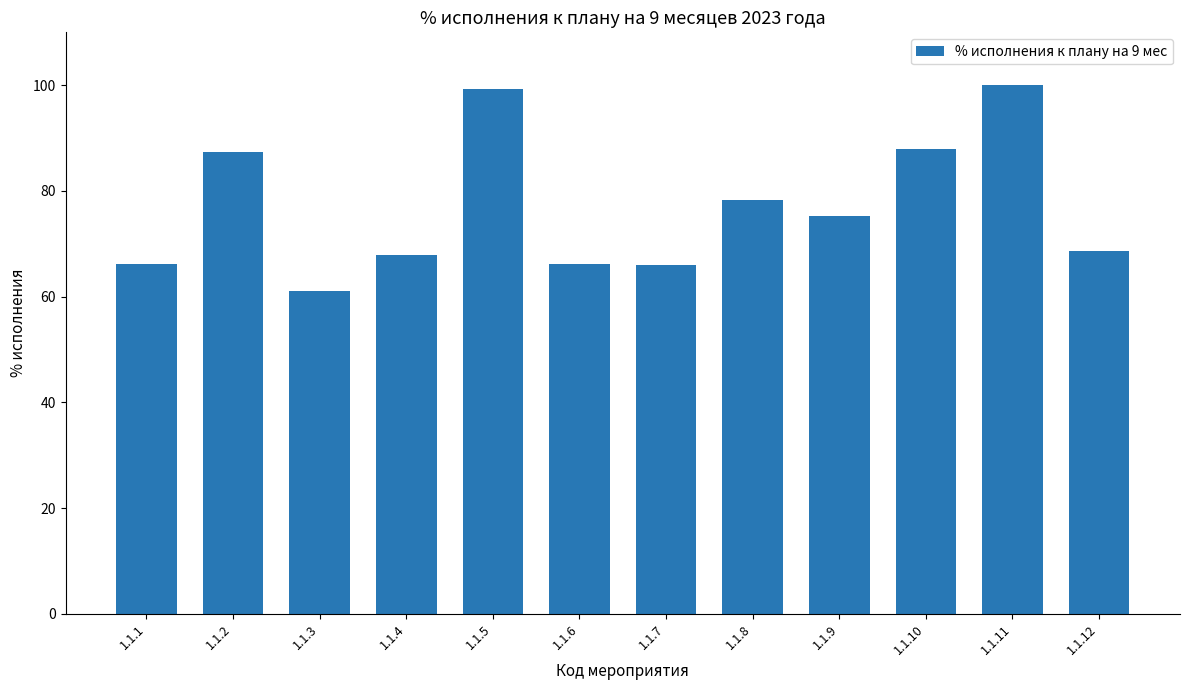

Where is the data nearest to the value 80?

1.1.8